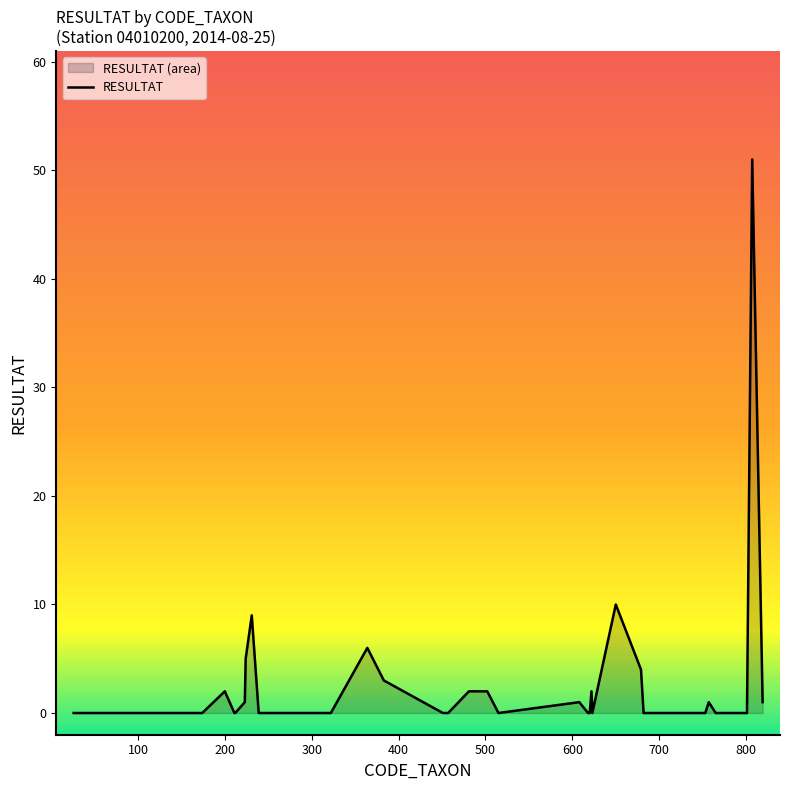

How many interior local peaks (higher than both neighbors) does the data have?

8